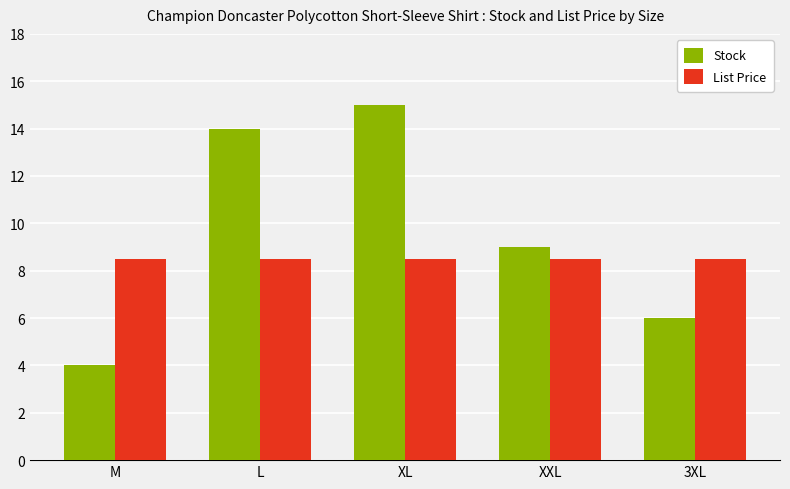

Between L and 3XL, which series saw the biggest shift?

Stock